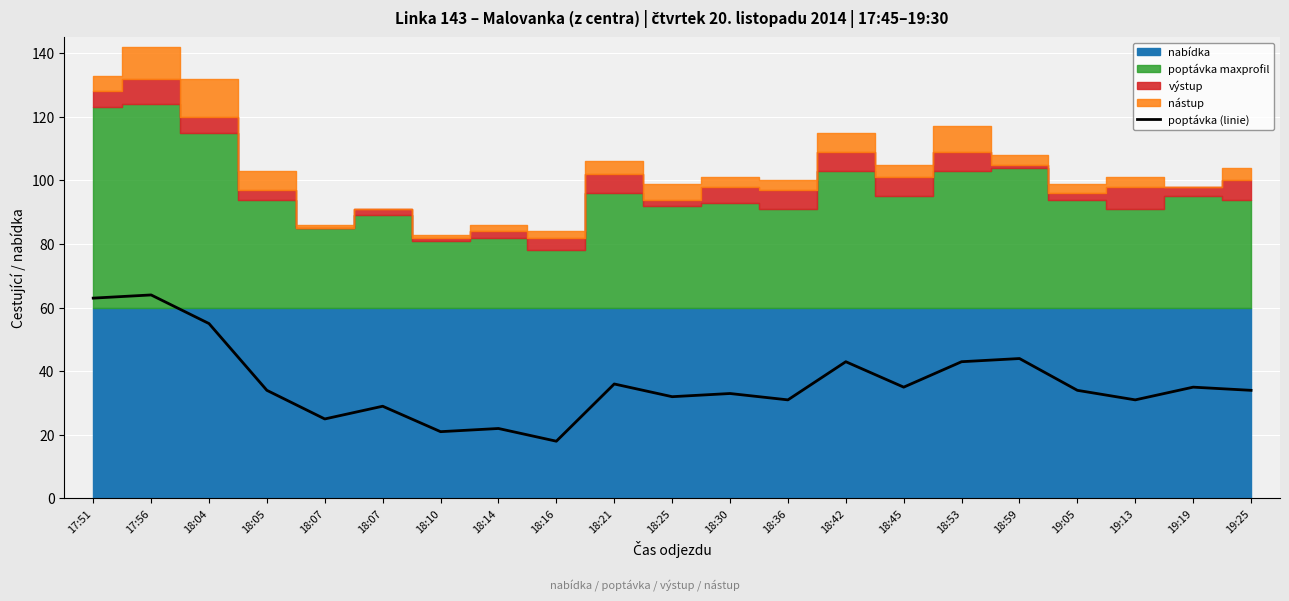

Reading left to right, what are all the values shown in this chart?

63	64	55	34	25	29	21	22	18	36	32	33	31	43	35	43	44	34	31	35	34